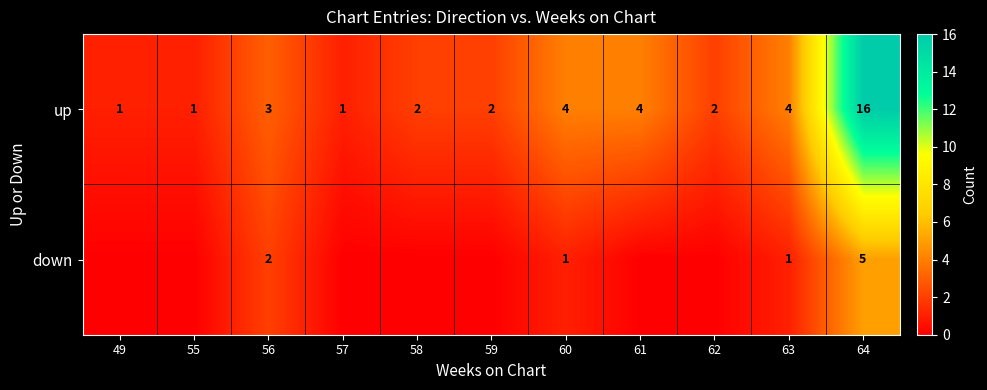

What is the spread (max minus min) of values at 62?

2